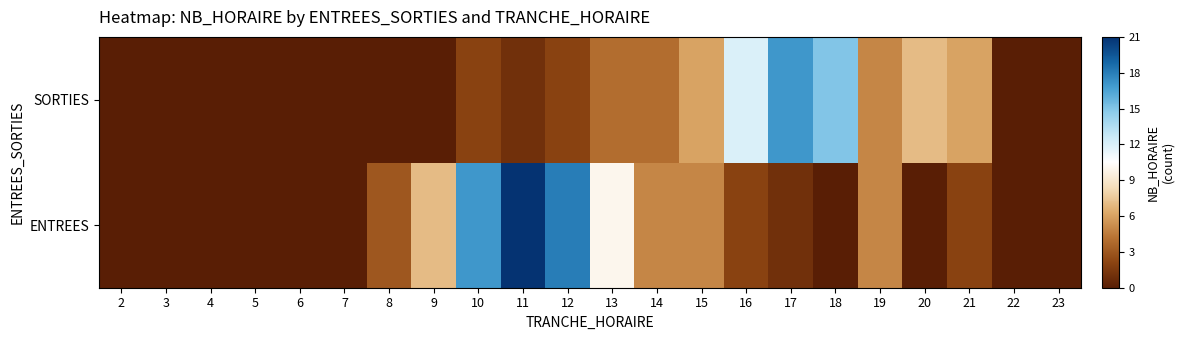

List the series in order of their overall mean, highest first.

ENTREES, SORTIES